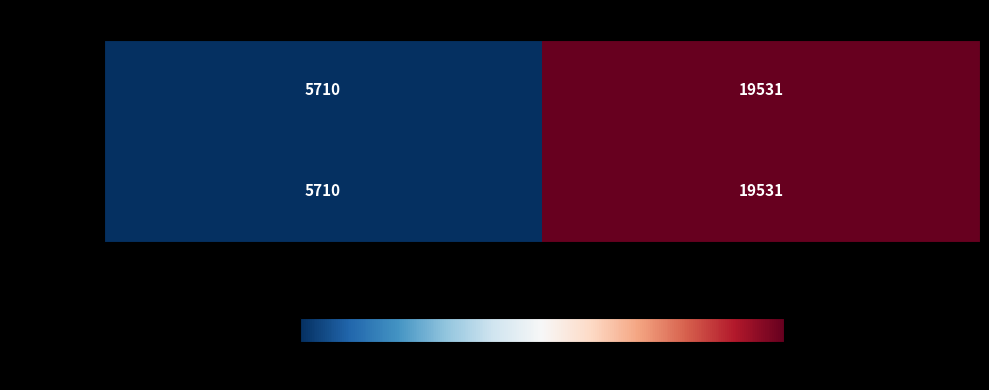

What is the sum of the 2004-06-22 values at 2013-03-23 and 2012-01-24?

25241